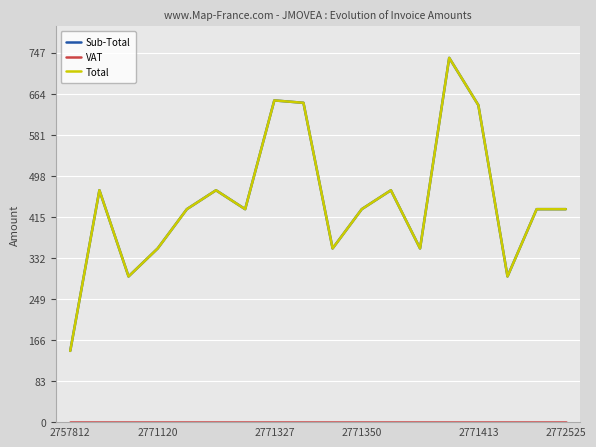

Is this an area chart (filled region under the line)?

No